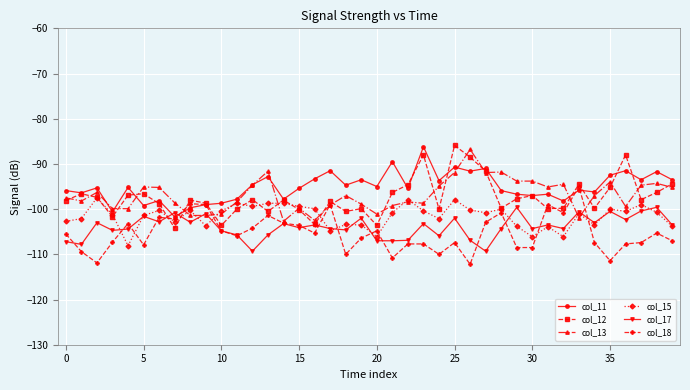

What is the highest value of the col_12 series?

-85.9